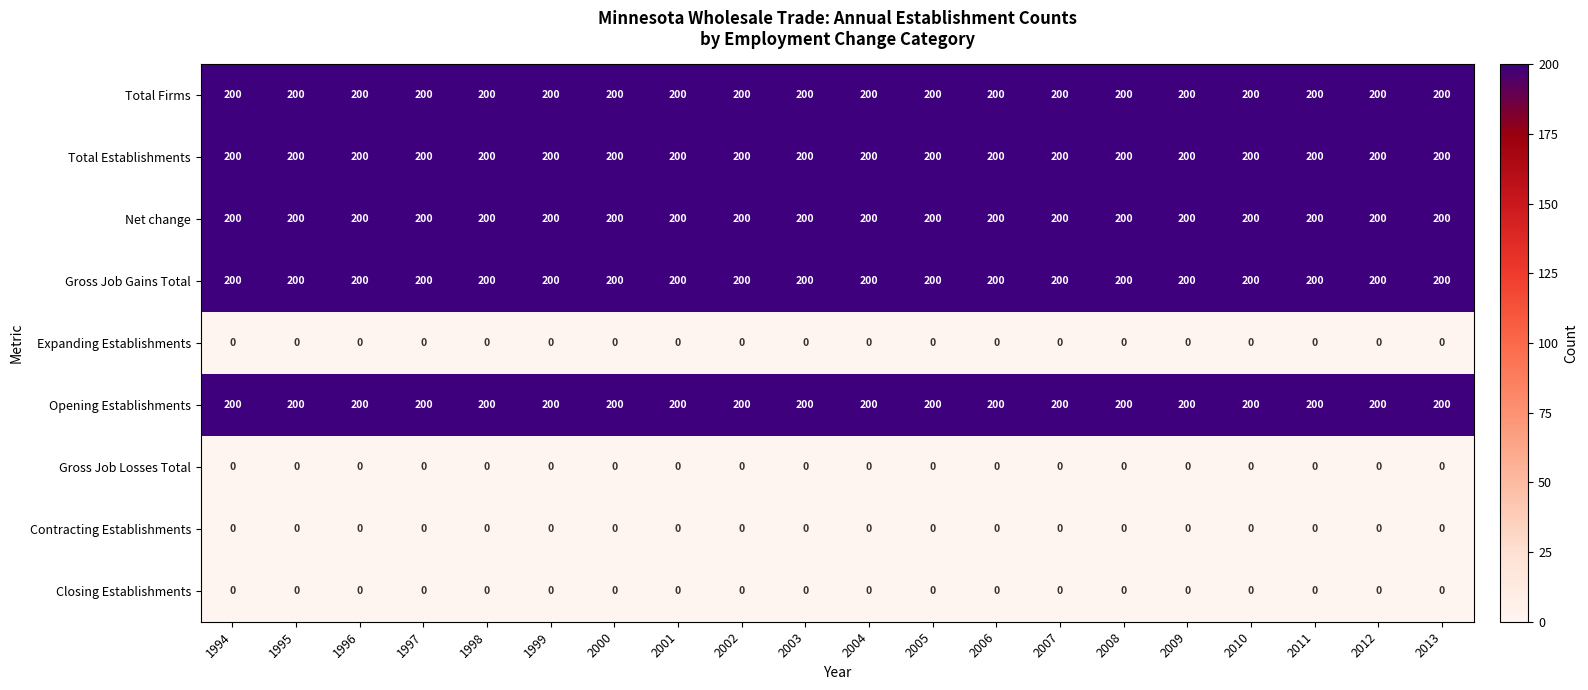

What is the total value across all series at 2011?

1000